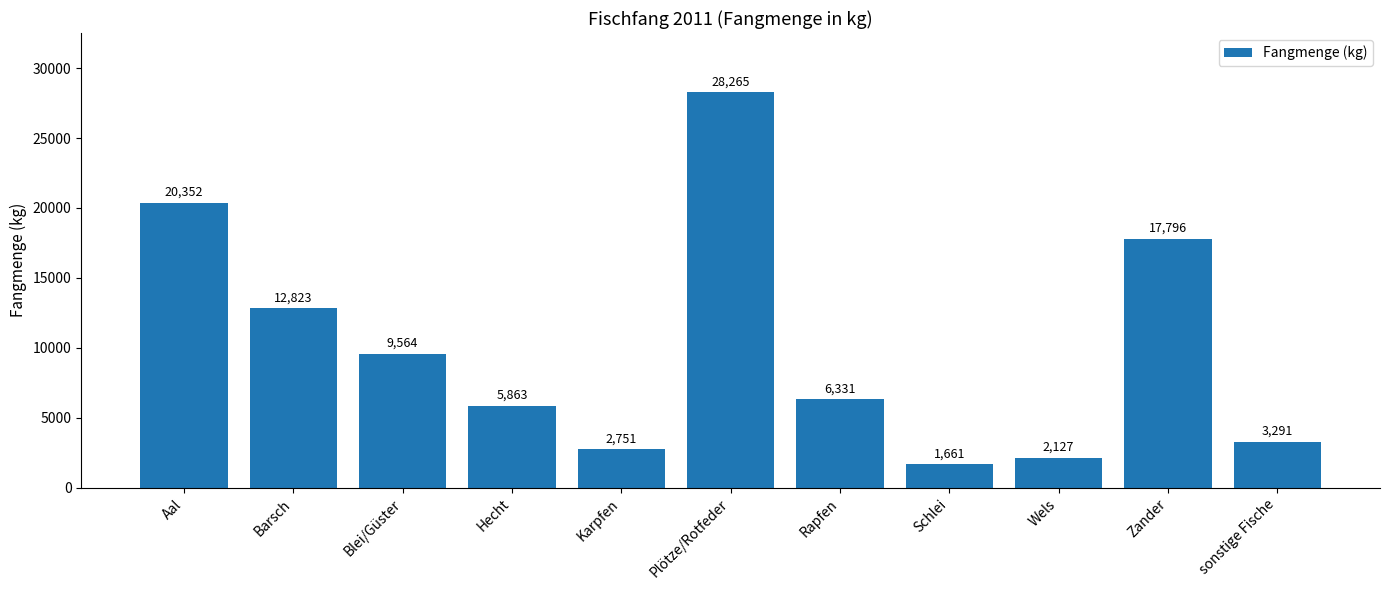

At which category does the chart reach its peak across all series?

Plötze/Rotfeder